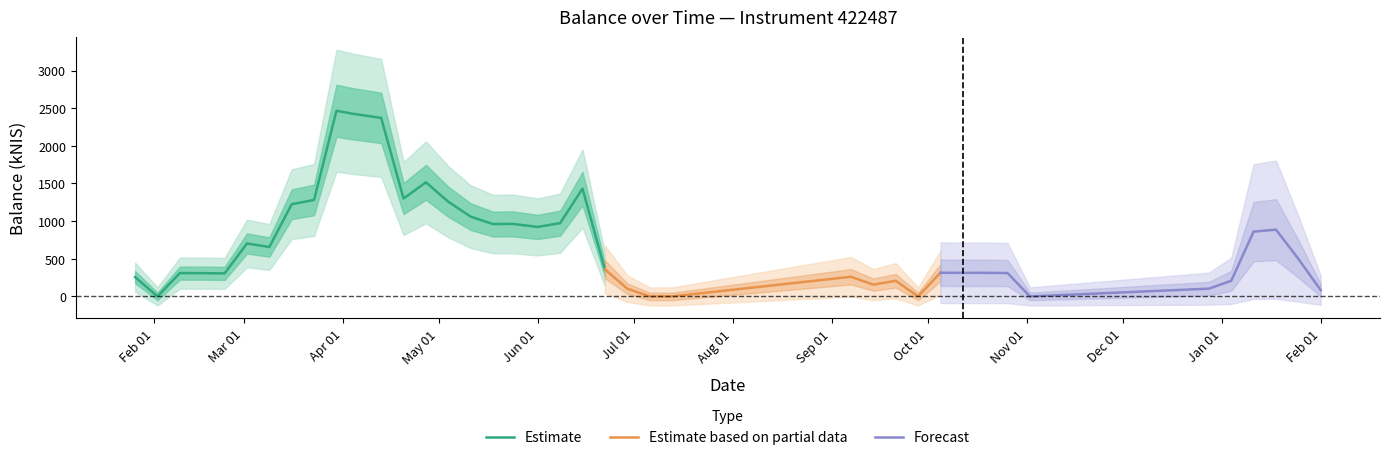

What is the difference between the maximum and second lowest values?

2465.7